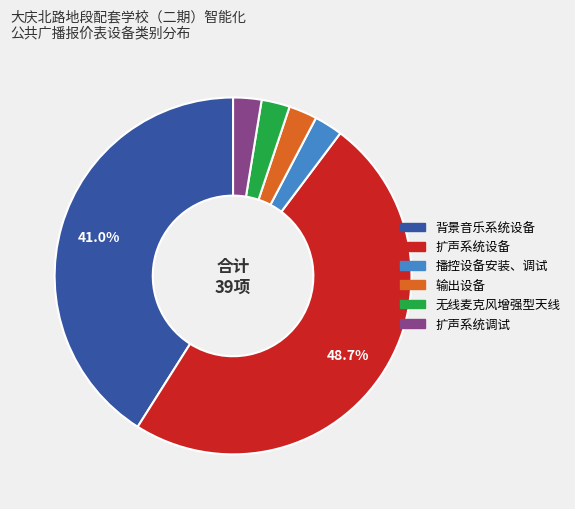

To the nearest percent, what is the difference between the 扩声系统设备 and 输出设备 slice percentages?

46%